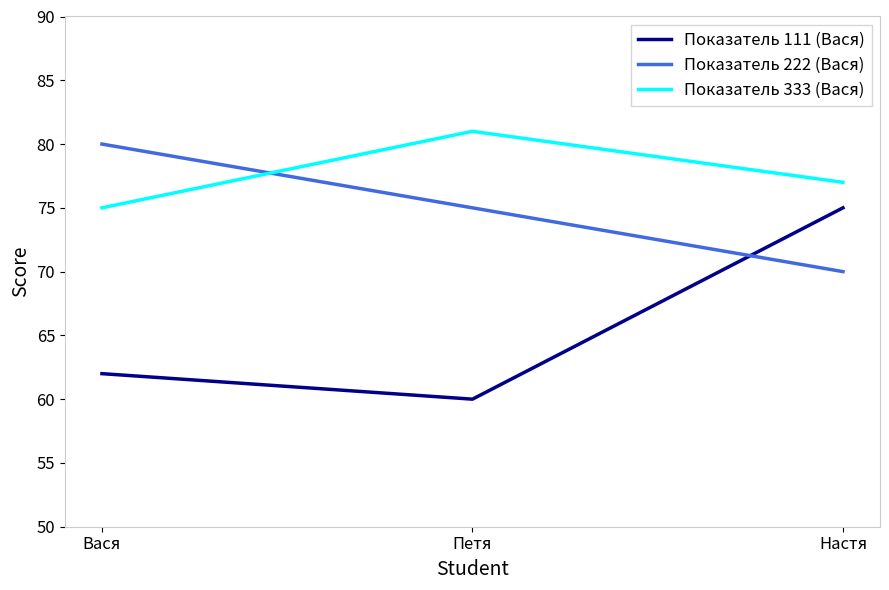

What are all the series names shown in the legend?

Показатель 111 (Вася), Показатель 222 (Вася), Показатель 333 (Вася)